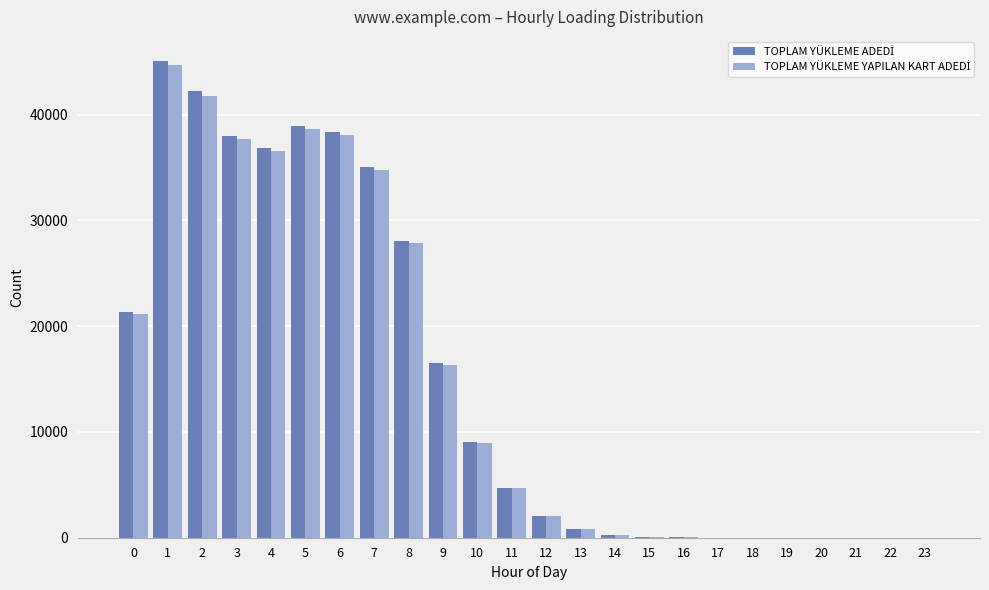

Are the bars grouped side by side (vs. stacked)?

Yes